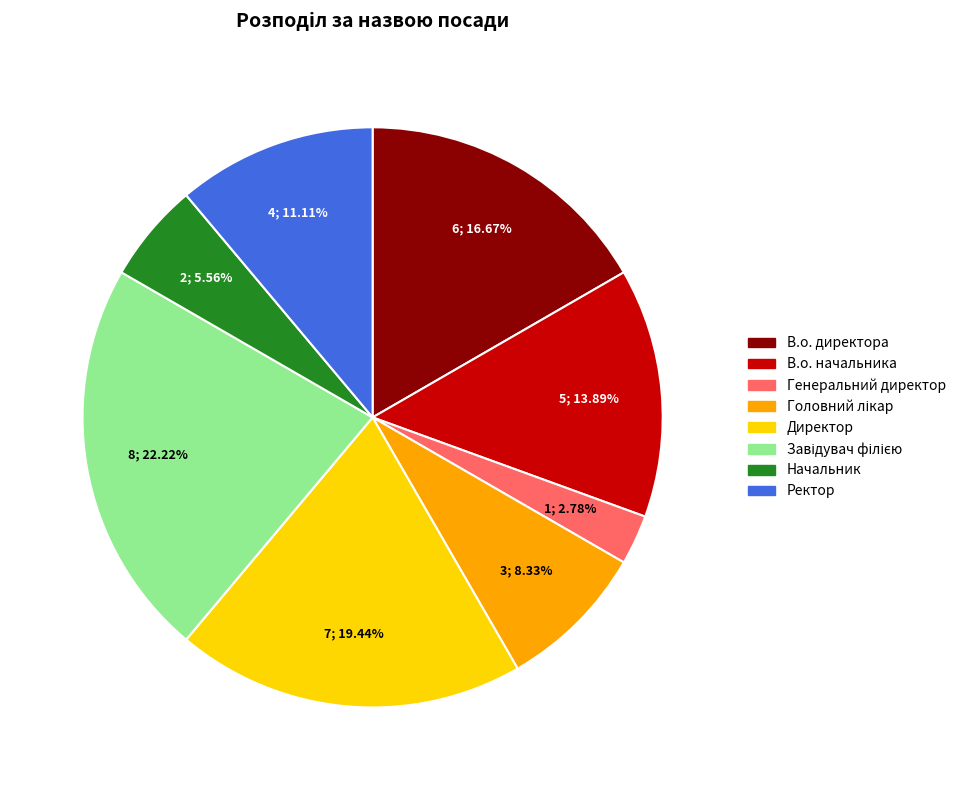

Which has a higher value, Генеральний директор or В.о. начальника?

В.о. начальника